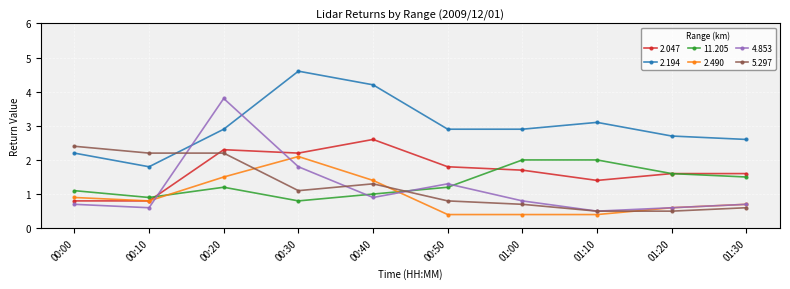

Reading left to right, transcribe all the data shown in this chart.

2.047: 0.8	0.8	2.3	2.2	2.6	1.8	1.7	1.4	1.6	1.6
2.194: 2.2	1.8	2.9	4.6	4.2	2.9	2.9	3.1	2.7	2.6
11.205: 1.1	0.9	1.2	0.8	1.0	1.2	2.0	2.0	1.6	1.5
2.490: 0.9	0.8	1.5	2.1	1.4	0.4	0.4	0.4	0.6	0.7
4.853: 0.7	0.6	3.8	1.8	0.9	1.3	0.8	0.5	0.6	0.7
5.297: 2.4	2.2	2.2	1.1	1.3	0.8	0.7	0.5	0.5	0.6